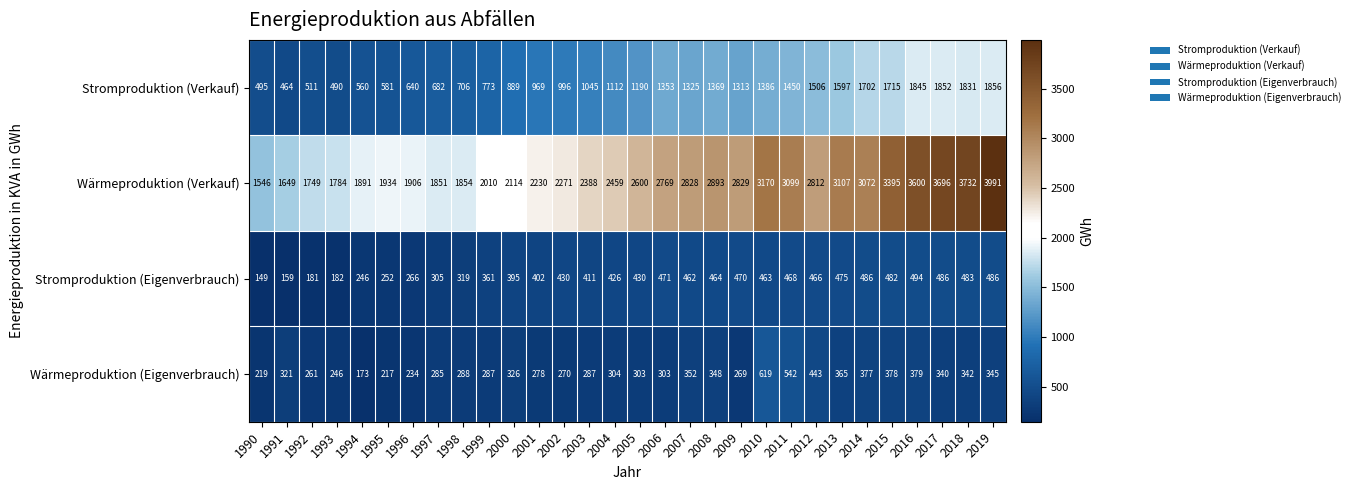

Rank the series by their maximum value, from highest to lowest.

Wärmeproduktion (Verkauf), Stromproduktion (Verkauf), Wärmeproduktion (Eigenverbrauch), Stromproduktion (Eigenverbrauch)